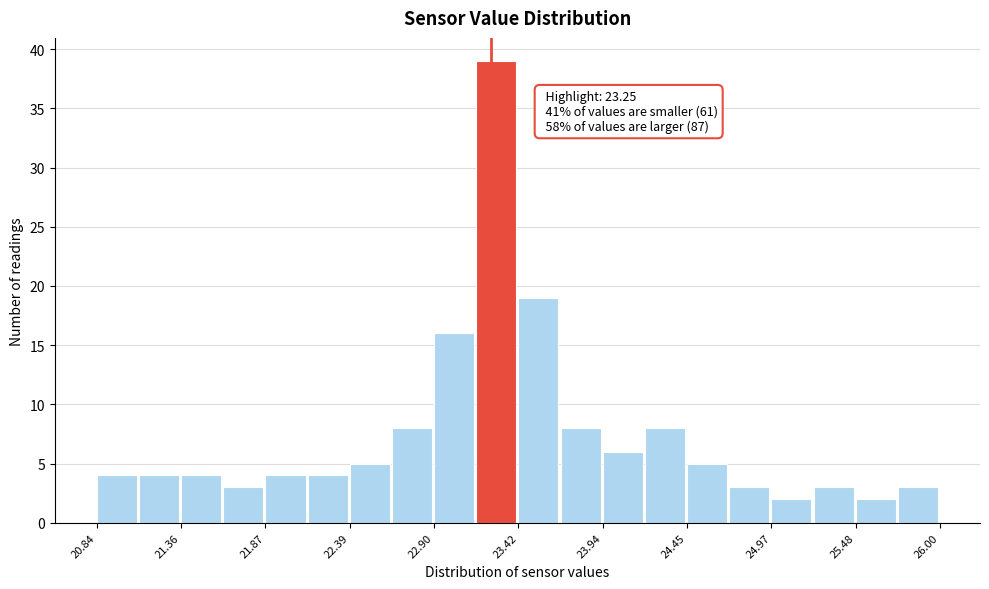

Read against the x-axis, roughly where is the centre of the tallest bar?

23.3